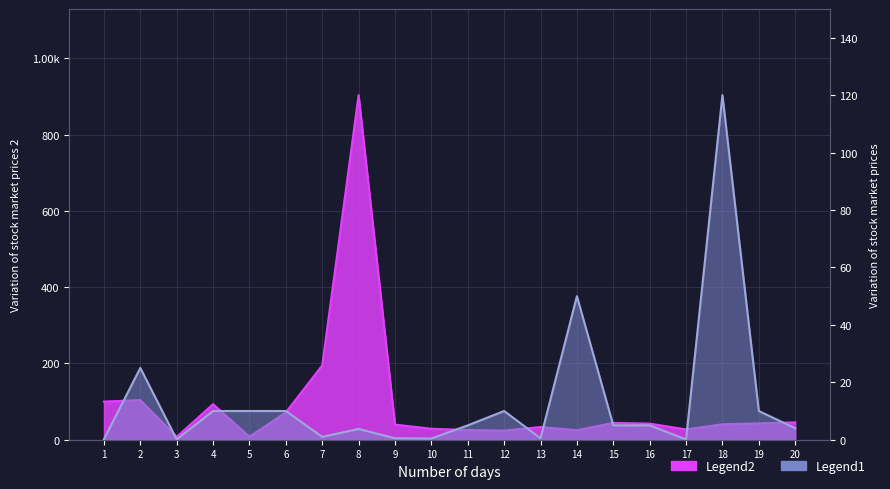

How many categories are shown in the chart?

20